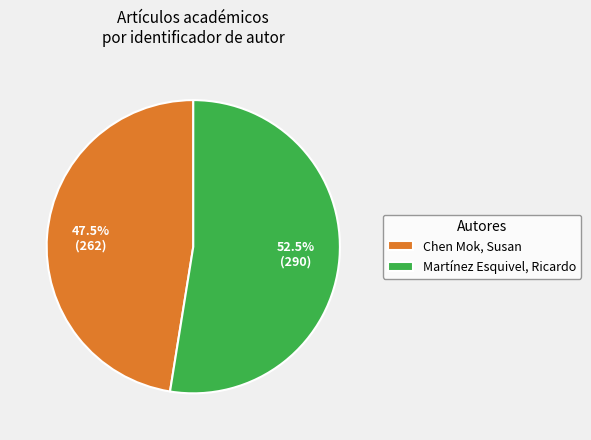

What portion of the pie excludes Martínez Esquivel, Ricardo?

47.5%